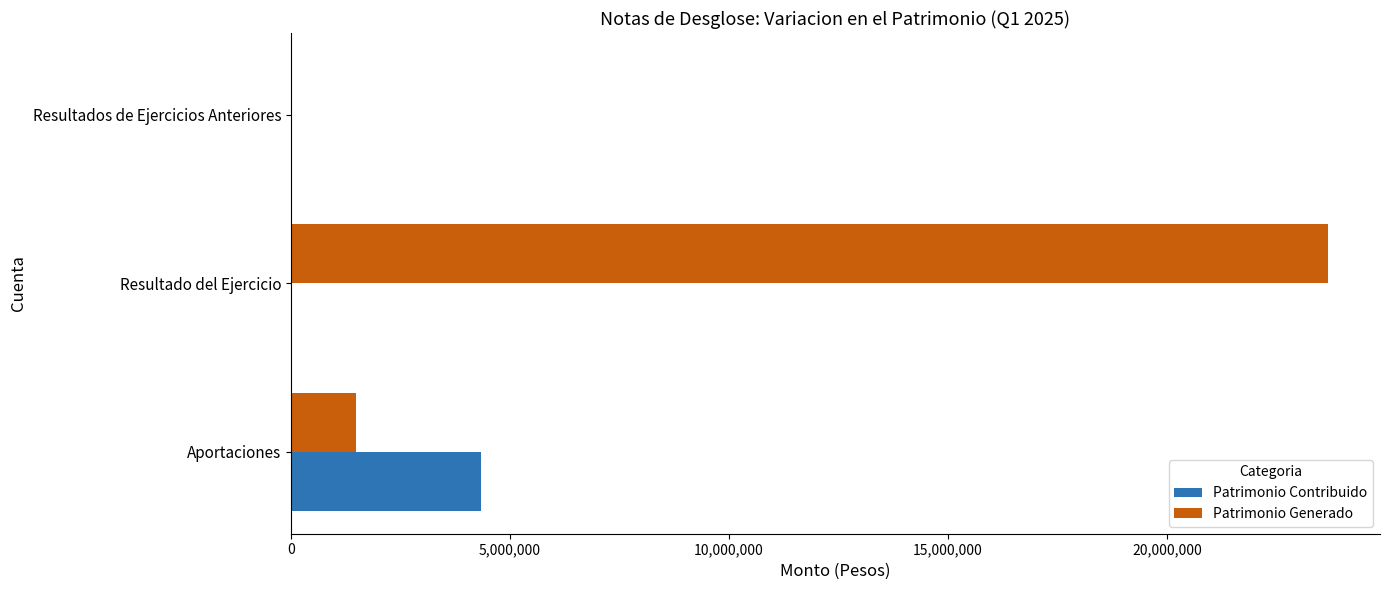

Between Aportaciones and Resultado del Ejercicio, which series saw the biggest shift?

Patrimonio Generado